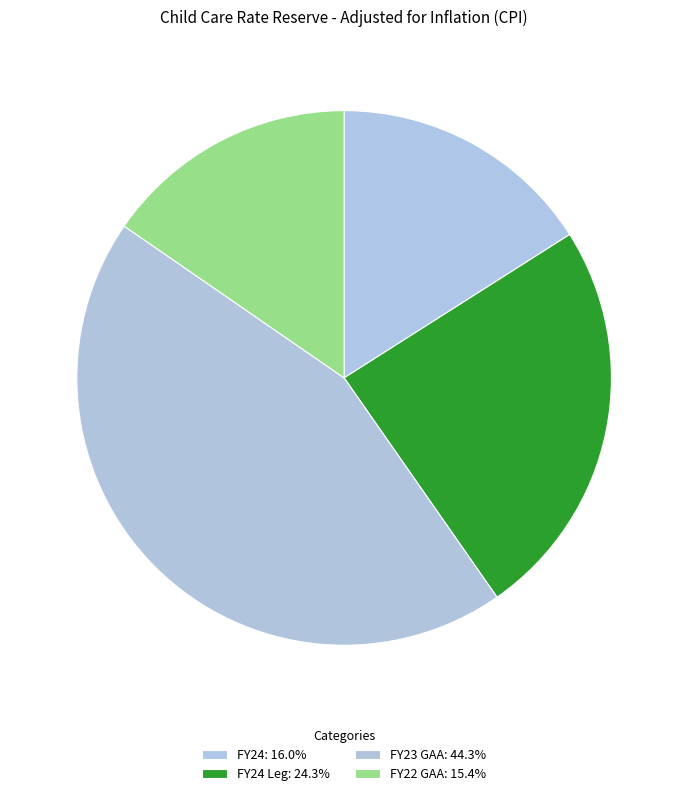

How many segments does this pie chart have?

4